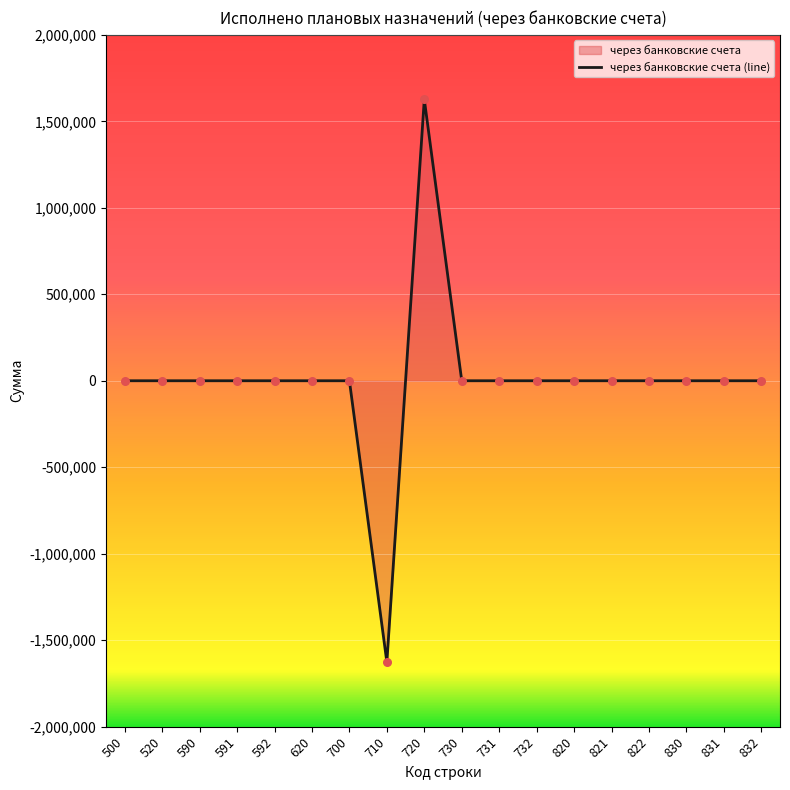

Which has a higher value, 732 or 710?

732